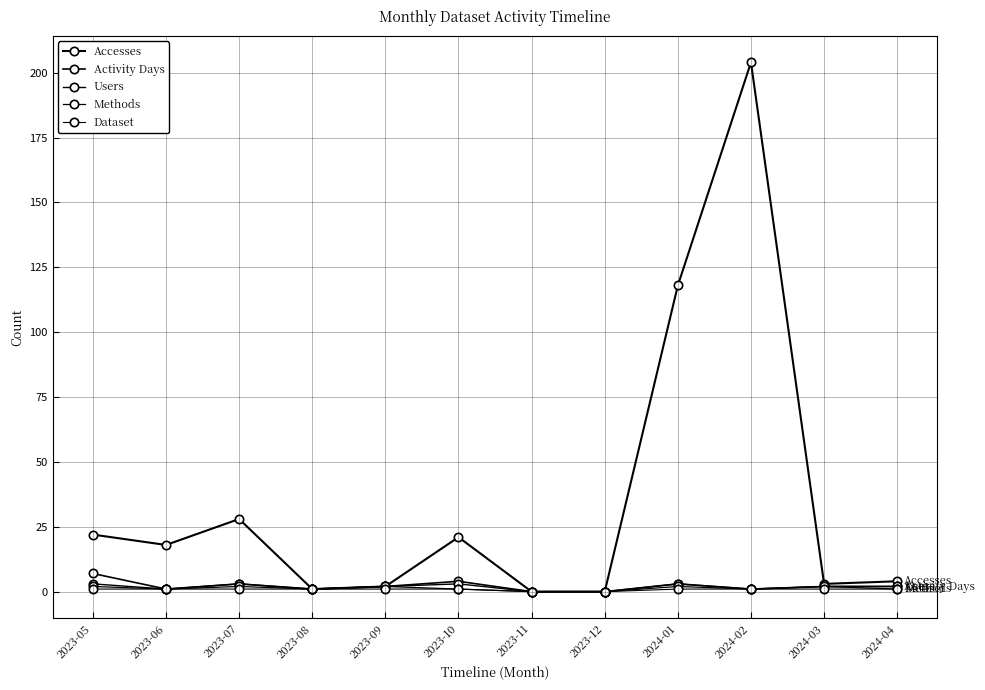

Reading left to right, what are all the values shown in this chart?

Accesses: 2023-05=22	2023-06=18	2023-07=28	2023-08=1	2023-09=2	2023-10=21	2023-11=0	2023-12=0	2024-01=118	2024-02=204	2024-03=3	2024-04=4
Activity Days: 2023-05=7	2023-06=1	2023-07=3	2023-08=1	2023-09=2	2023-10=4	2023-11=0	2023-12=0	2024-01=3	2024-02=1	2024-03=2	2024-04=2
Users: 2023-05=3	2023-06=1	2023-07=3	2023-08=1	2023-09=2	2023-10=3	2023-11=0	2023-12=0	2024-01=3	2024-02=1	2024-03=2	2024-04=2
Methods: 2023-05=2	2023-06=1	2023-07=2	2023-08=1	2023-09=2	2023-10=1	2023-11=0	2023-12=0	2024-01=2	2024-02=1	2024-03=2	2024-04=1
Dataset: 2023-05=1	2023-06=1	2023-07=1	2023-08=1	2023-09=1	2023-10=1	2023-11=0	2023-12=0	2024-01=1	2024-02=1	2024-03=1	2024-04=1